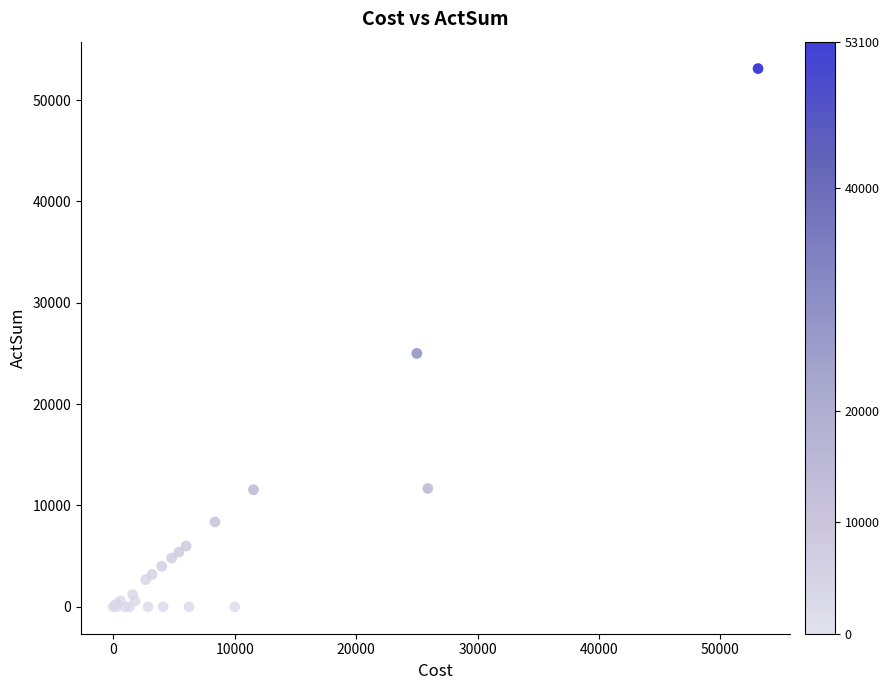

What Y value in the scatter plot is closest to 26550?

25000.0